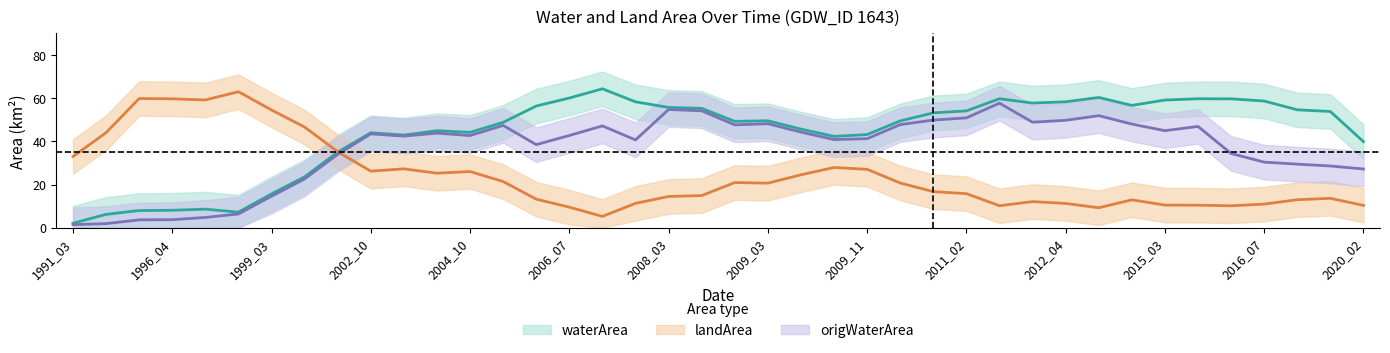

At 2016_07, list the series in order from smallest to largest.

landArea (mean), origWaterArea (mean), waterArea (mean)